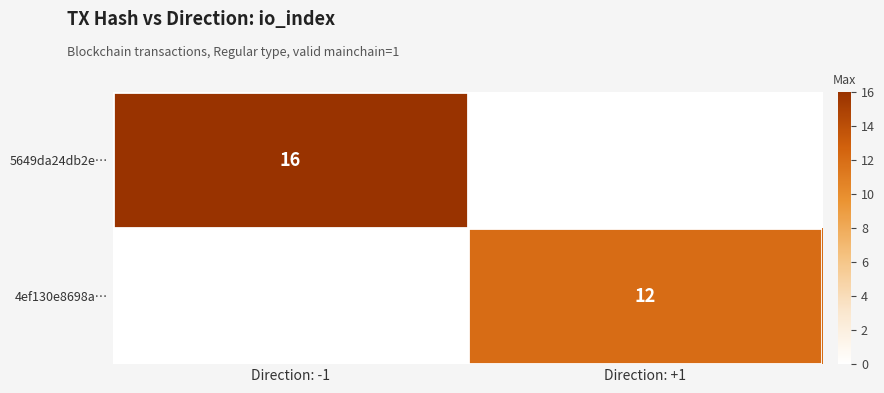

Which category has the highest value across all series?

Direction: -1